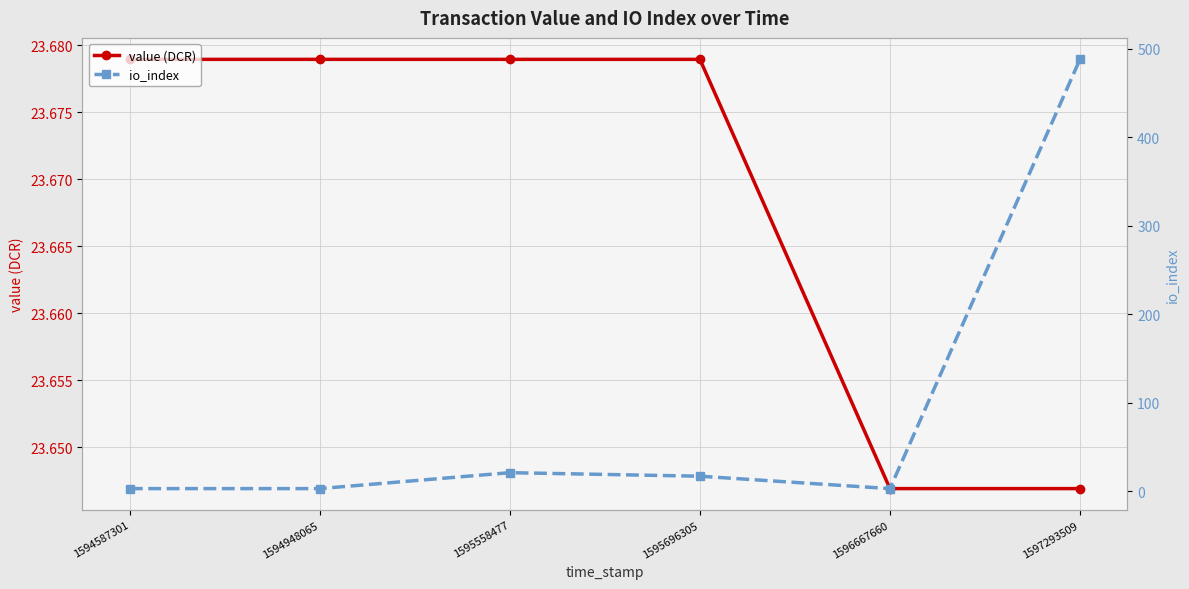

What is the difference between the highest and lowest values at 1594587301?

20.7